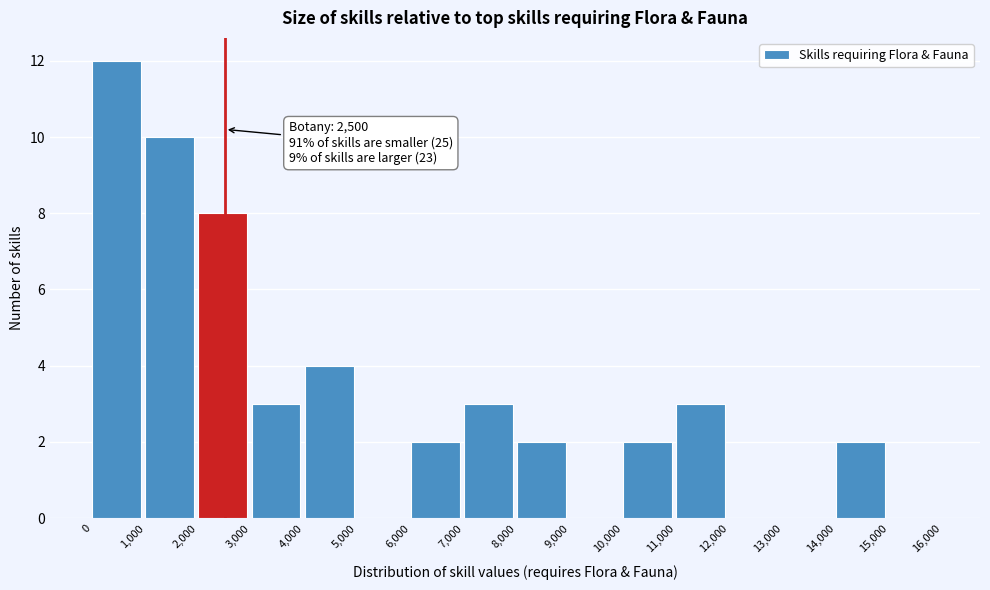

Which range on the x-axis has the tallest bar?

0 to 1,000